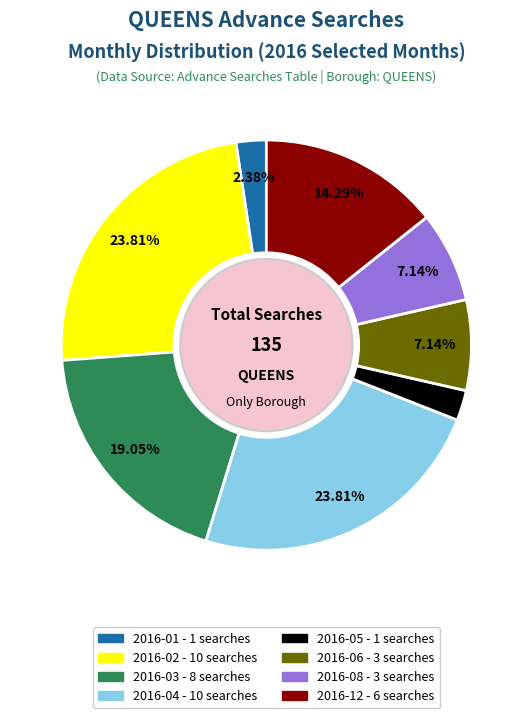

Do 2016-08 and 2016-04 together represent more than half of the pie?

No